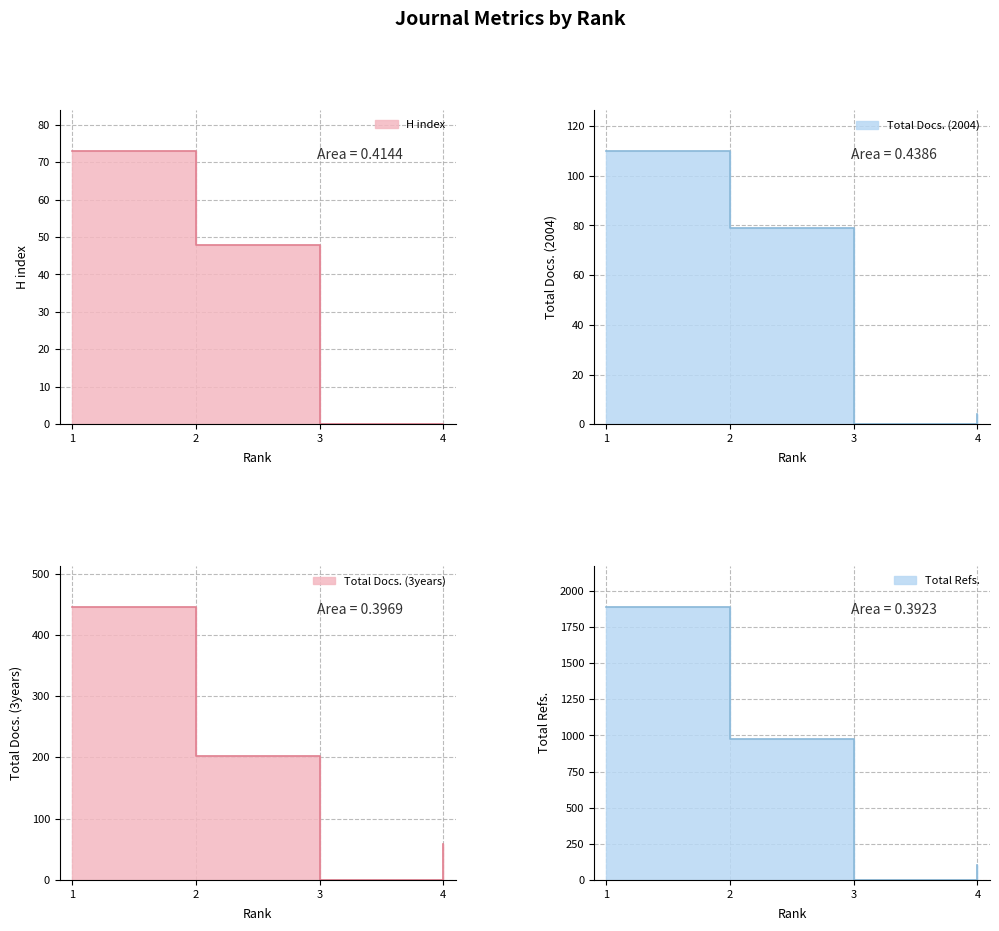

How many values in the H index series exceed 48?

1